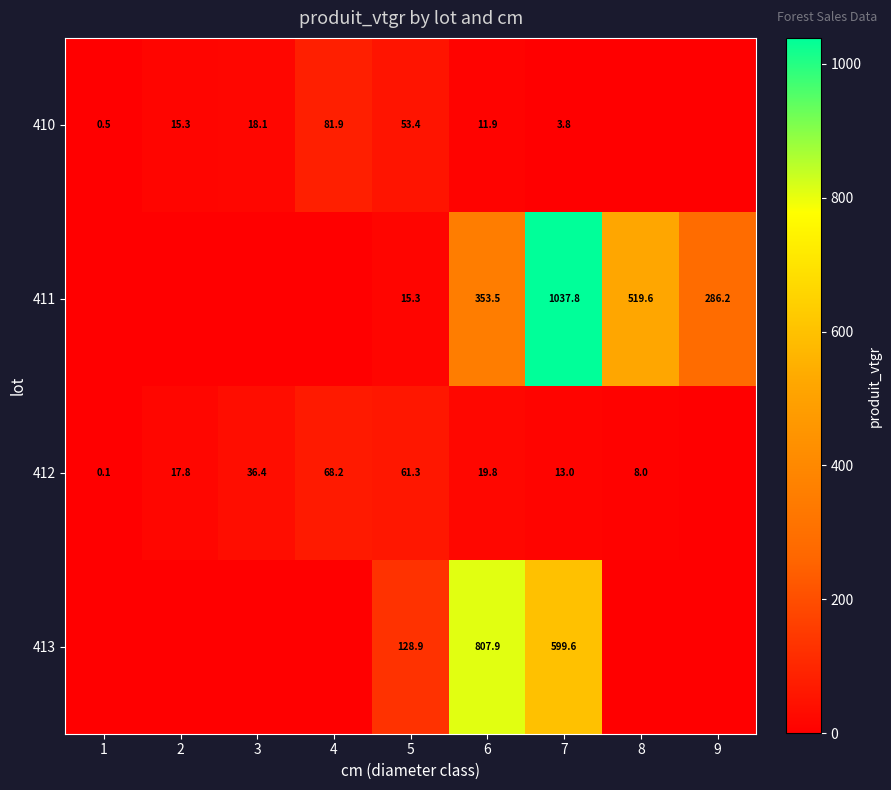

Is it true that 411 equals 24.3 at 5?

False